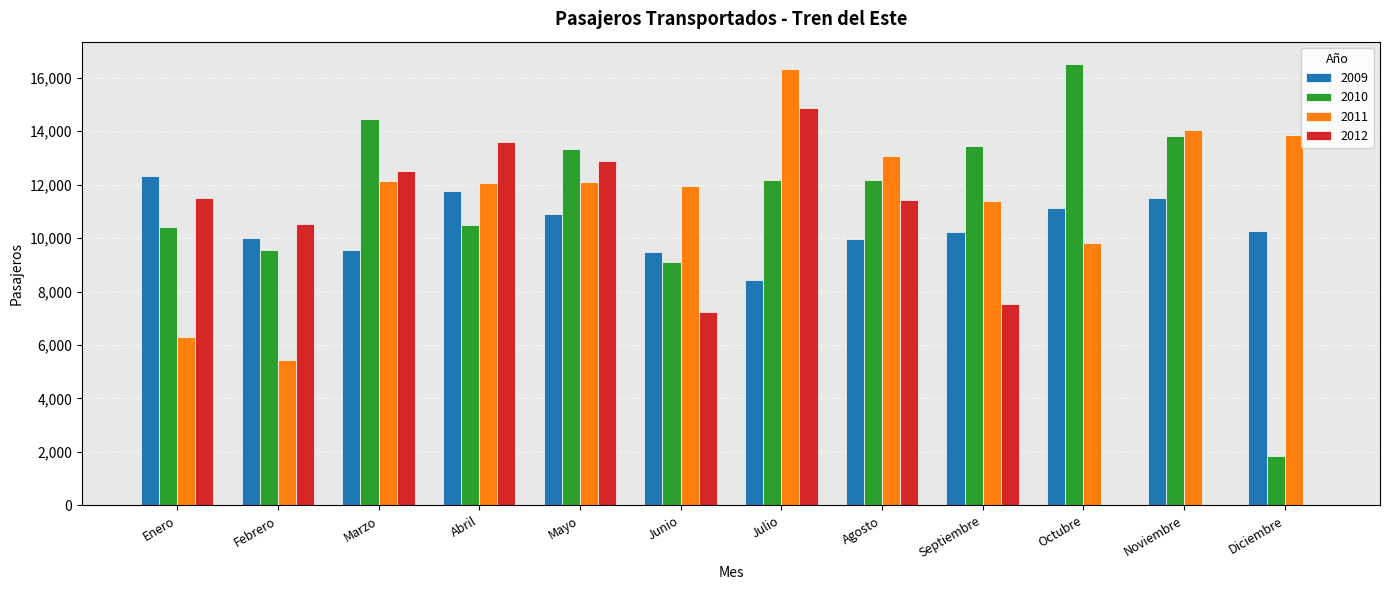

Is the value of 2009 at Marzo greater than the value of 2011 at Junio?

No